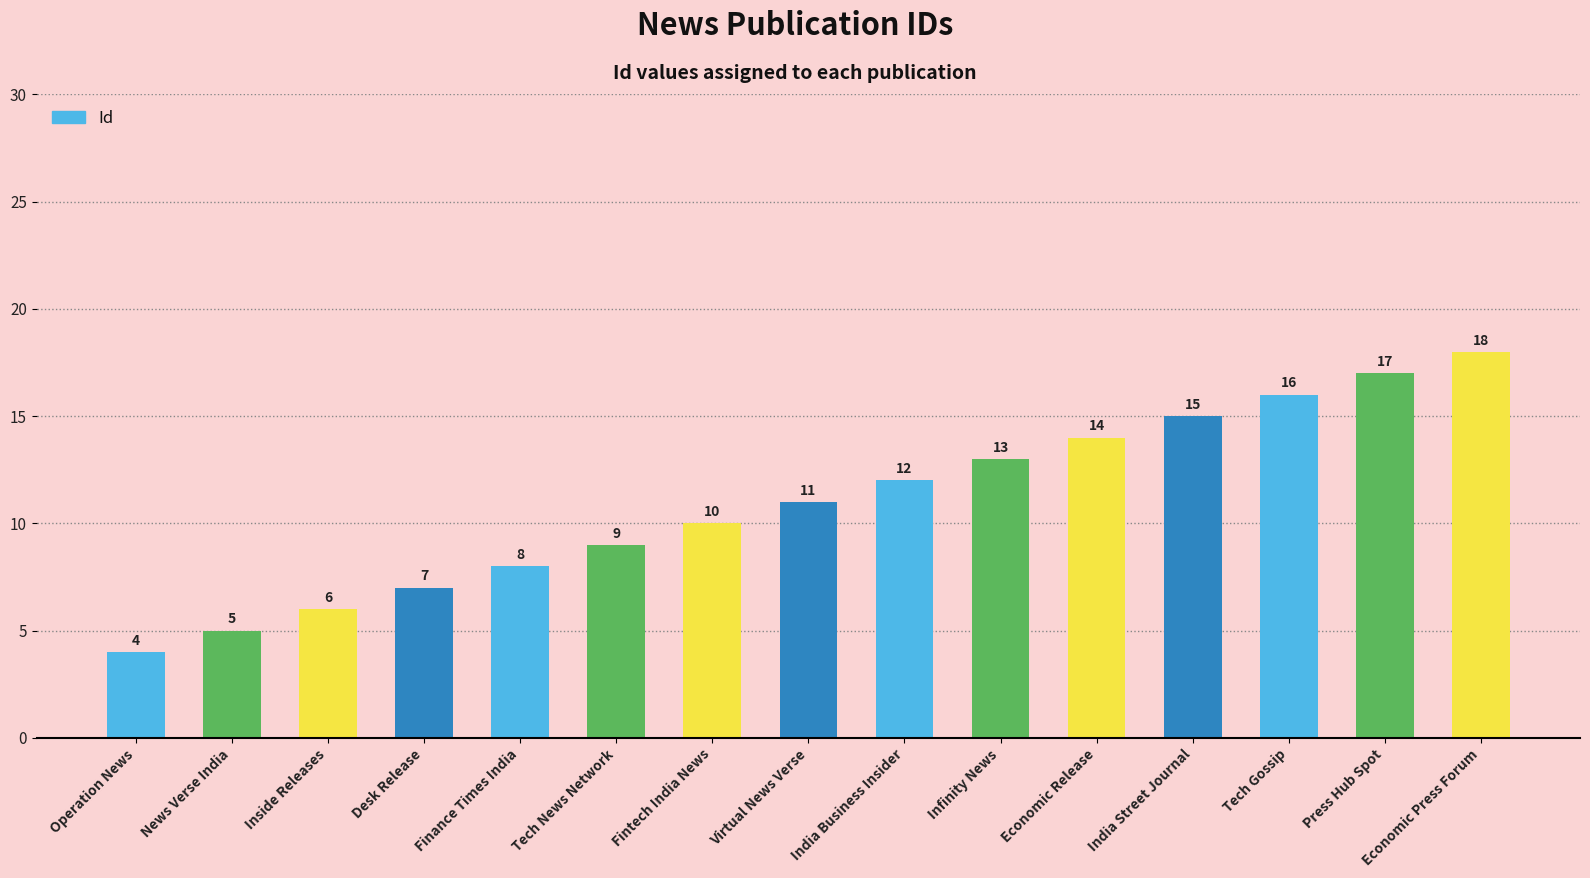

What is the value of the 7th bar from the left?

10